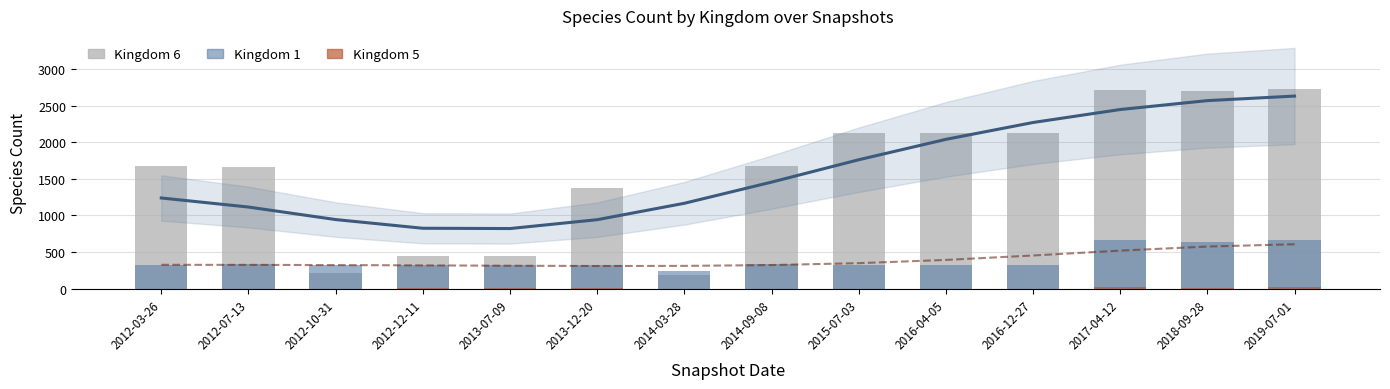

Which category has the lowest value in the Kingdom 6 Trend series?

2013-07-09